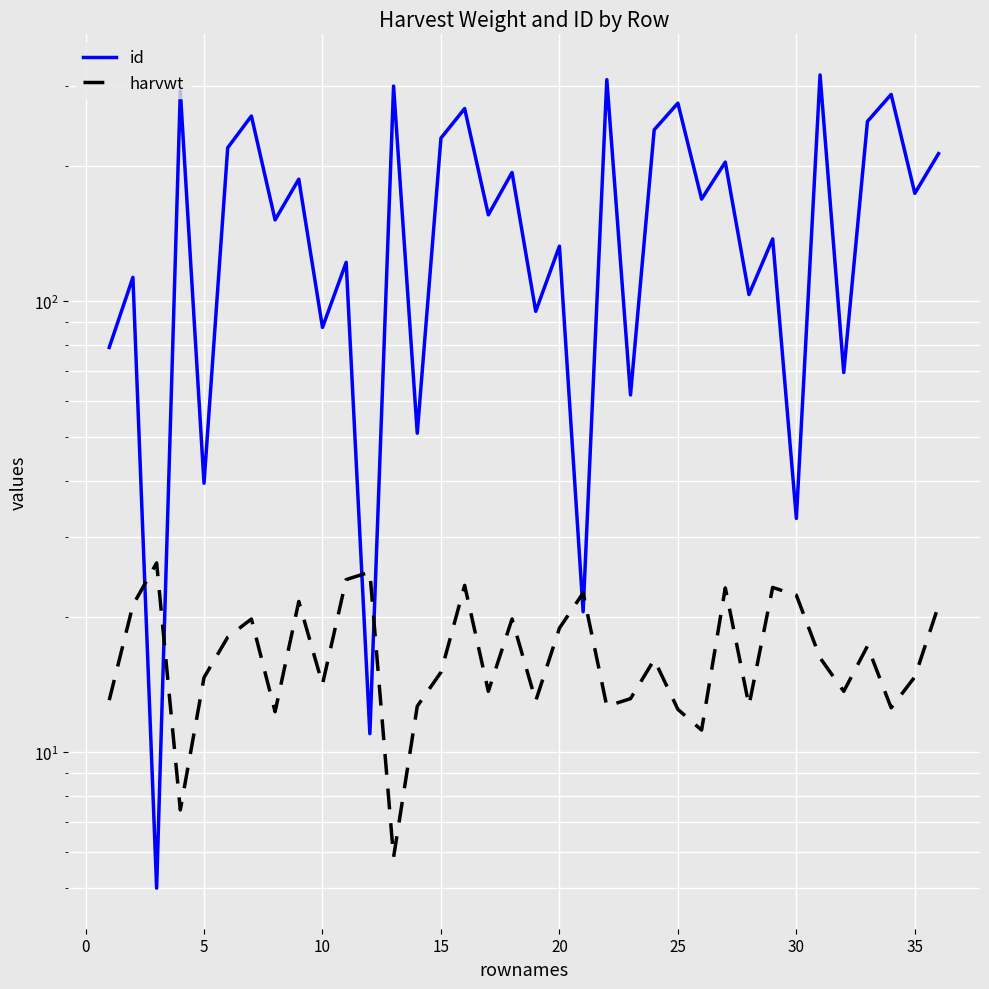

At how many categories does at least one series exceed 39?

32